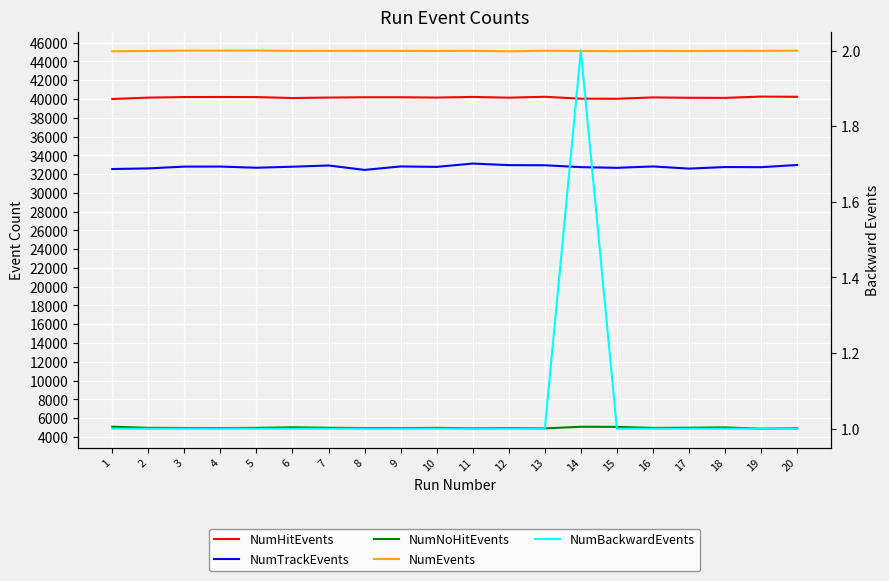

Is it true that NumNoHitEvents equals 4956 at 16?

True